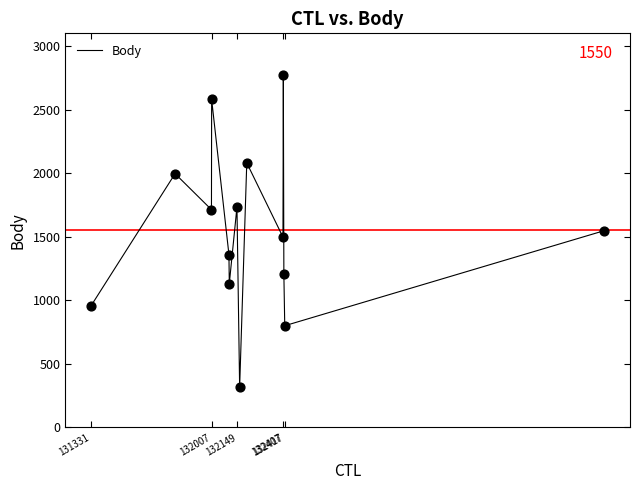

What is the maximum value shown in the chart?

2775